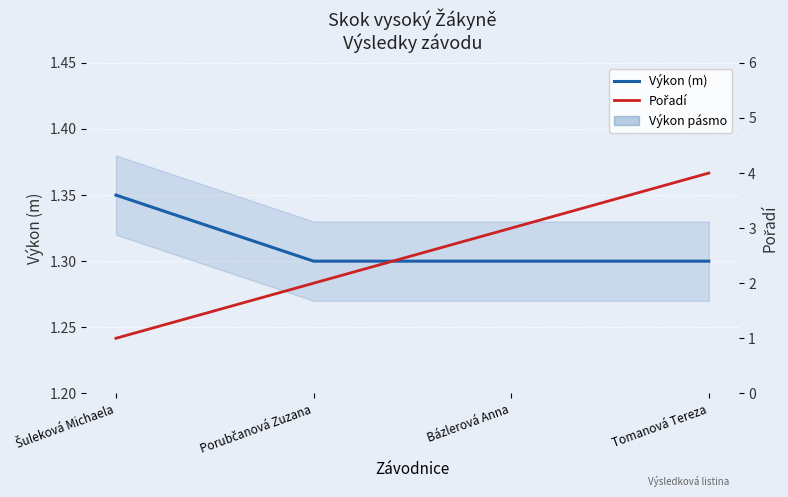

Reading right to left, list all the values displayed in this chart.

Výkon (m): Tomanová Tereza=1.3	Bázlerová Anna=1.3	Porubčanová Zuzana=1.3	Šuleková Michaela=1.4
Pořadí: Tomanová Tereza=4.0	Bázlerová Anna=3.0	Porubčanová Zuzana=2.0	Šuleková Michaela=1.0